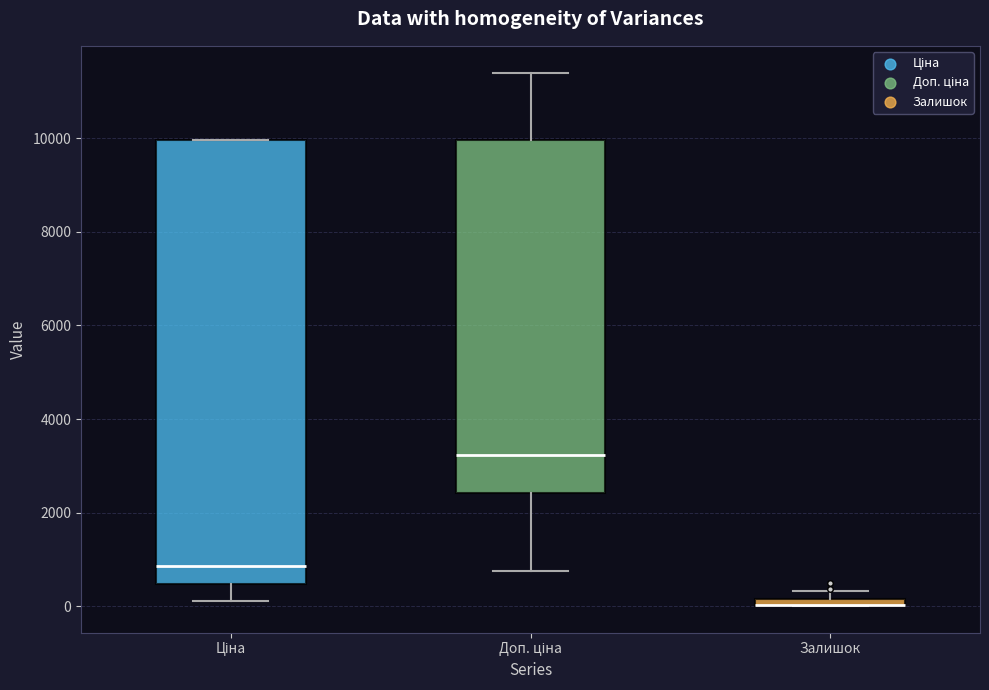

Where does the lower whisker of the box for Доп. ціна end on the y-axis? The values are not printed on the chart, so give them approximately, as read against the axis.

800